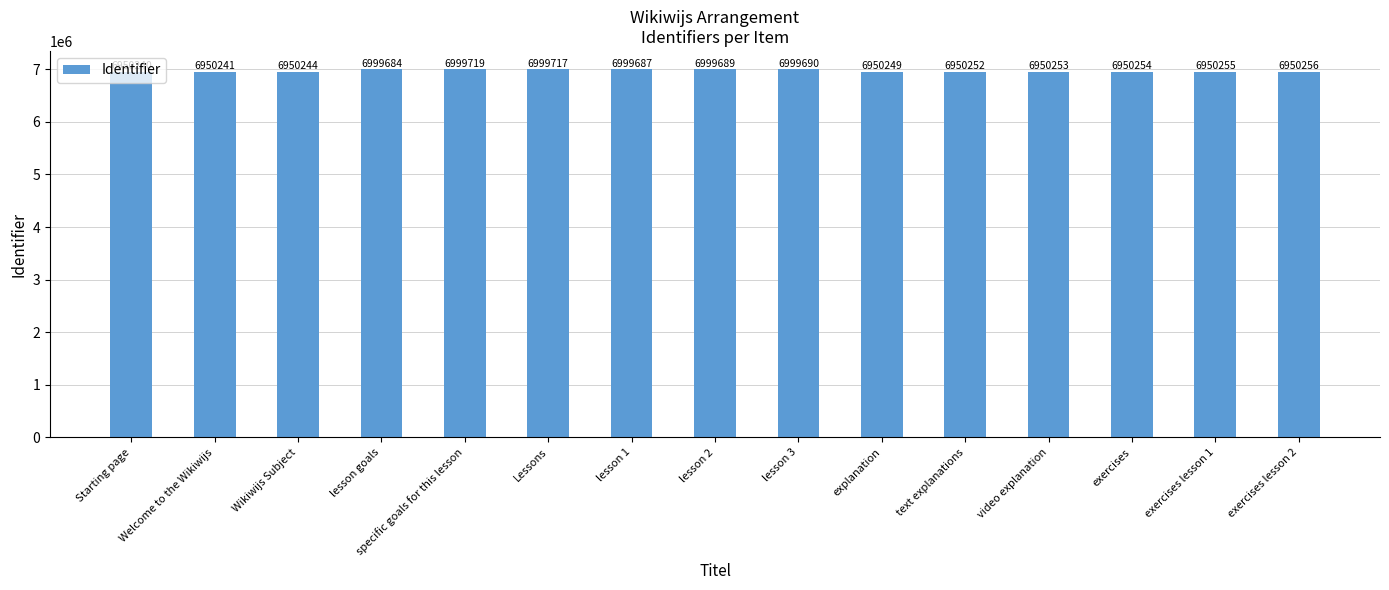

What is the label of the 11th bar from the right?

specific goals for this lesson